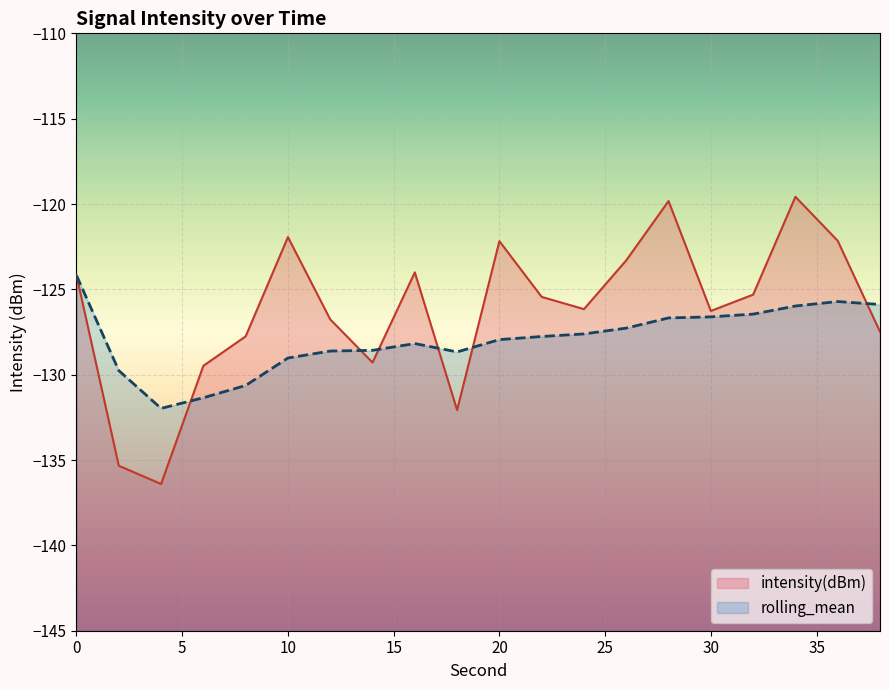

How many lines are shown in the chart?

2